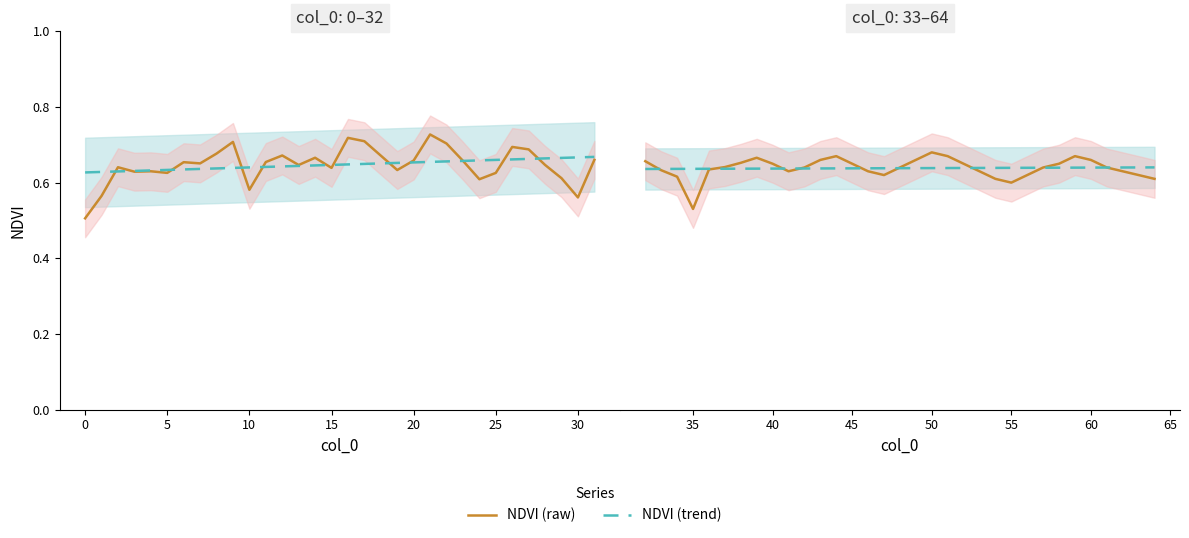

List the series in order of their peak value, highest first.

NDVI (raw), NDVI (trend)